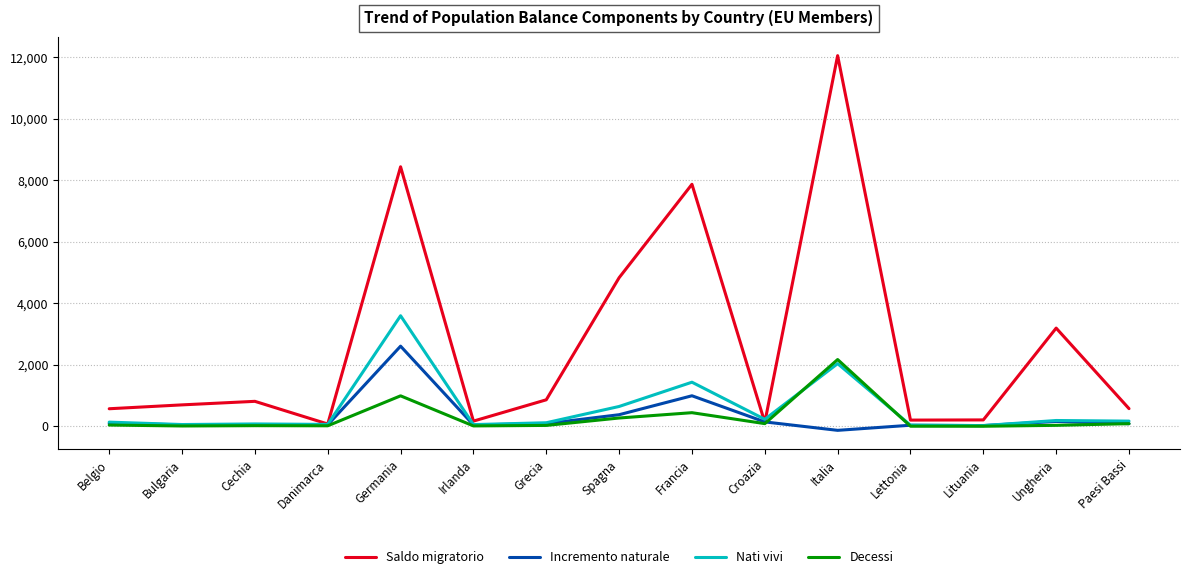

What are all the series names shown in the legend?

Saldo migratorio, Incremento naturale, Nati vivi, Decessi